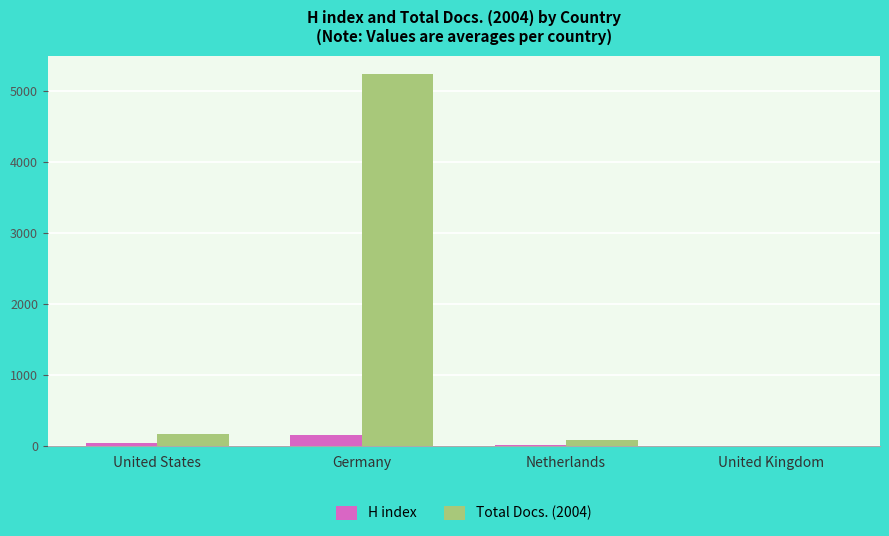

At which label does H index first exceed 51?

United States